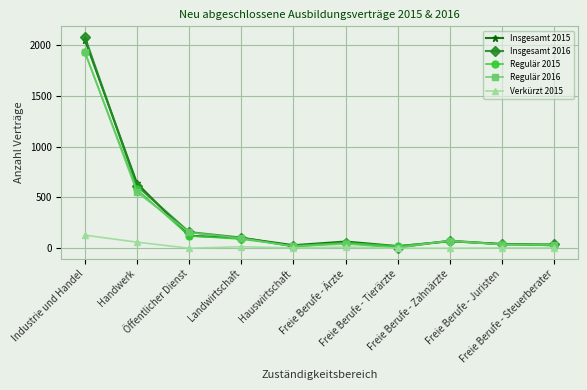

How many lines are shown in the chart?

5